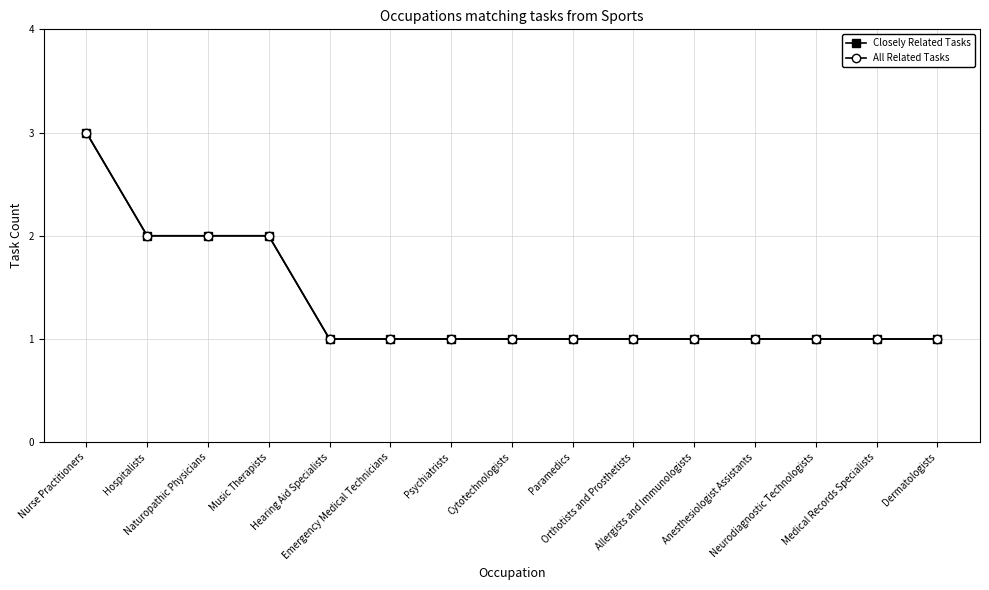

What position from the left is Music Therapists?

4